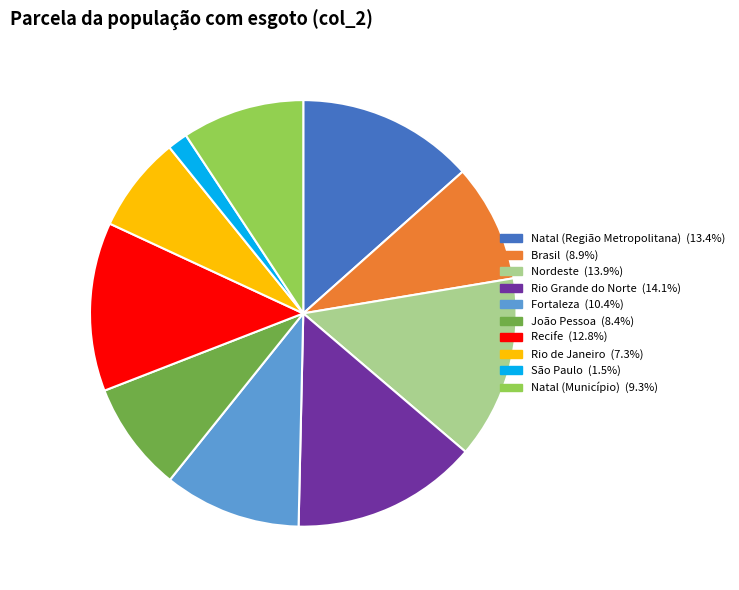

Count the number of slices in the pie.

10